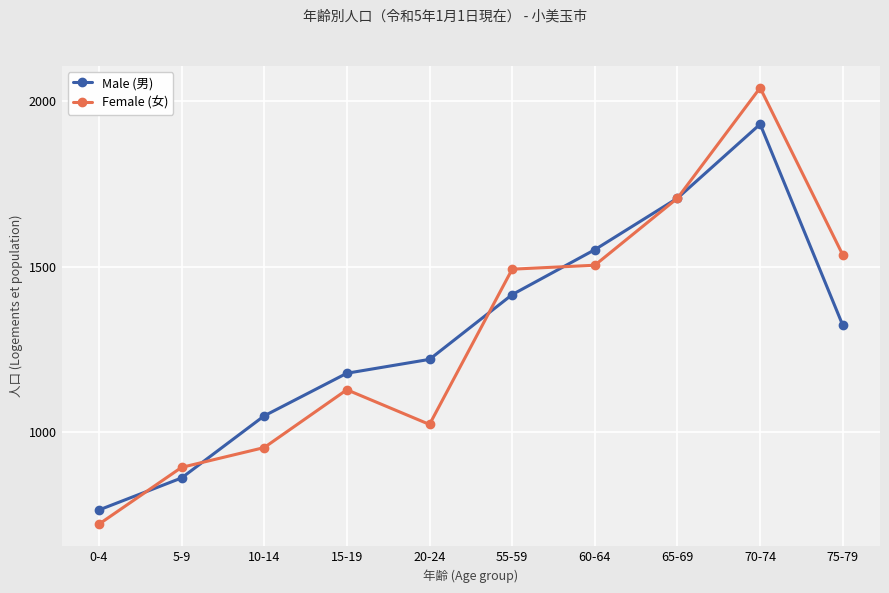

What is the lowest value of the Male (男) series?

763